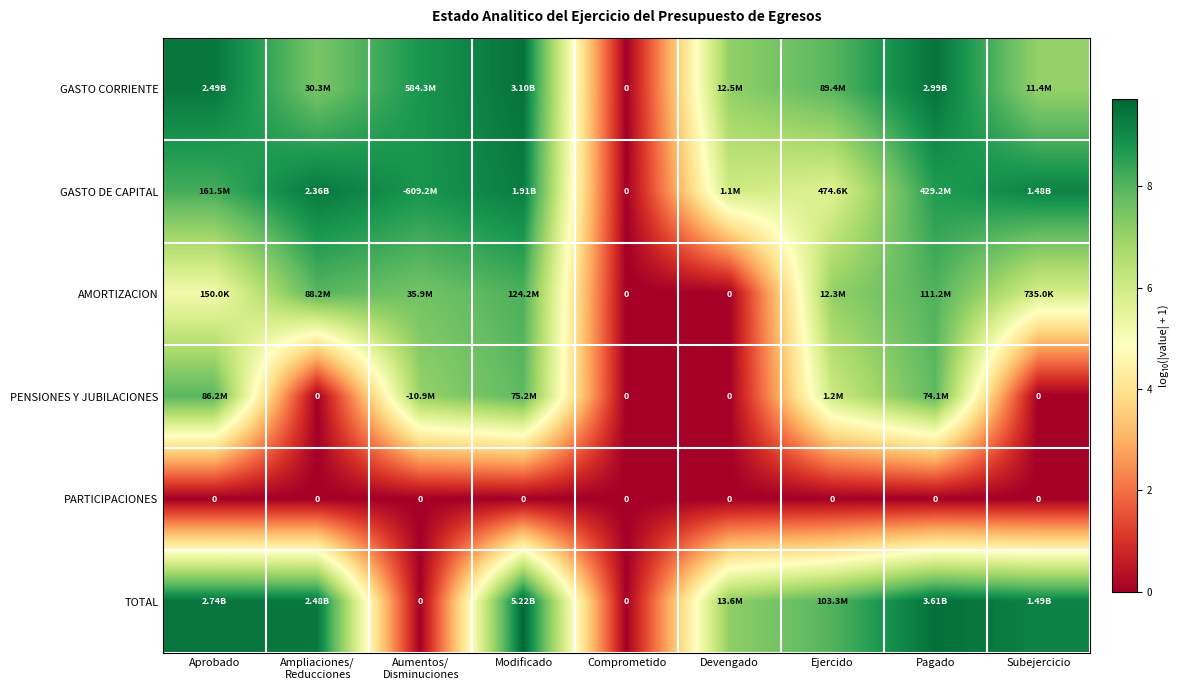

Which category has the lowest value in the GASTO DE CAPITAL series?

Comprometido